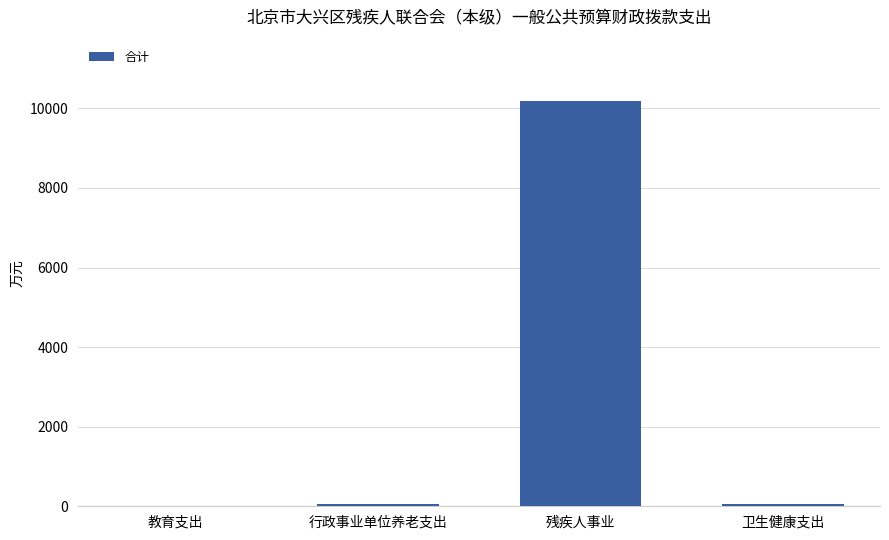

What is the approximate value at 残疾人事业?

10197.3